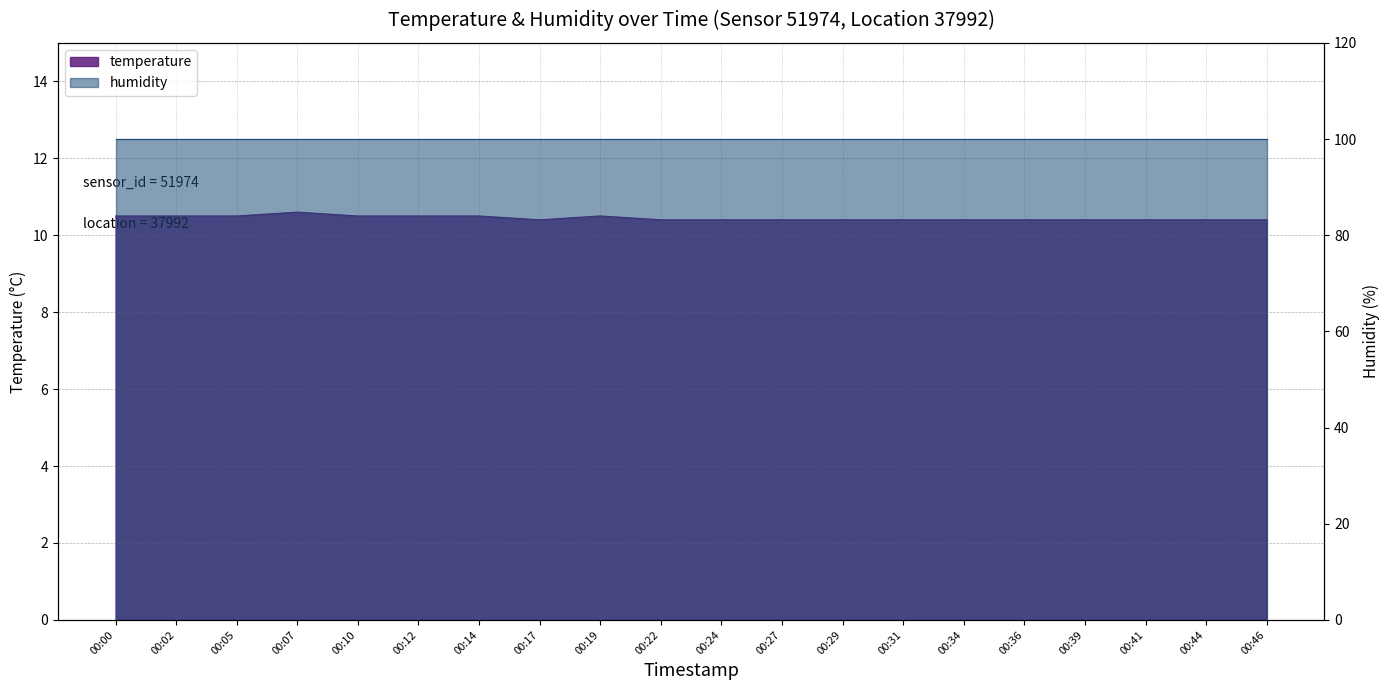

What is the average value?

10.4